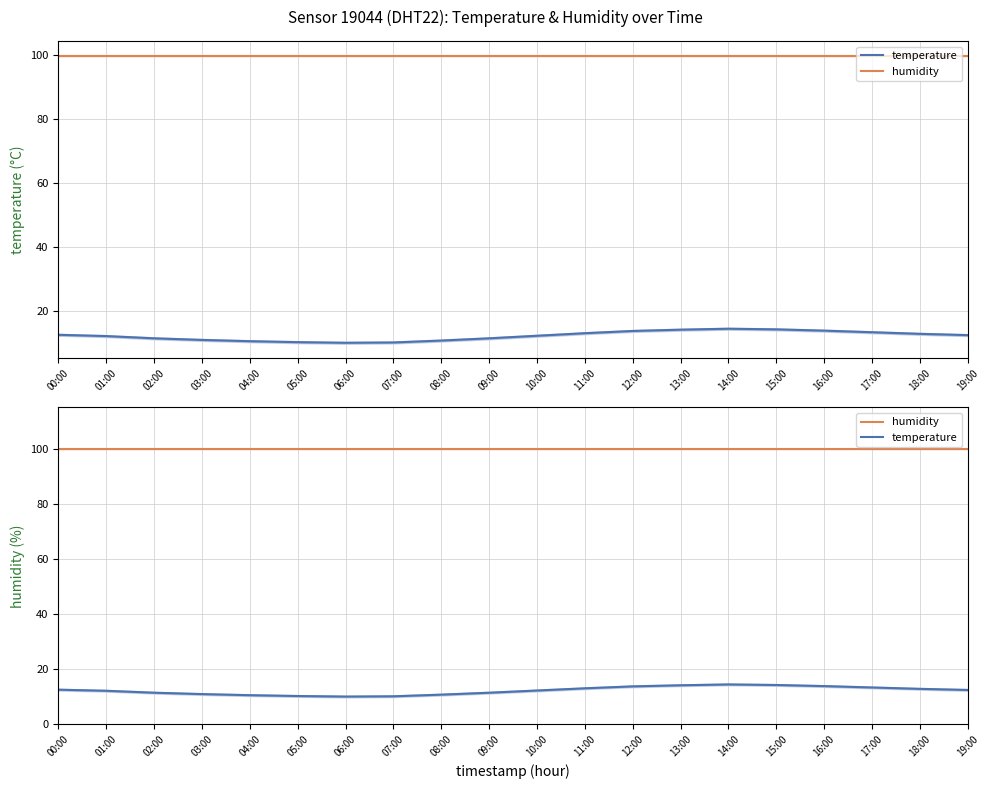

Which series has the largest range (max minus min)?

temperature